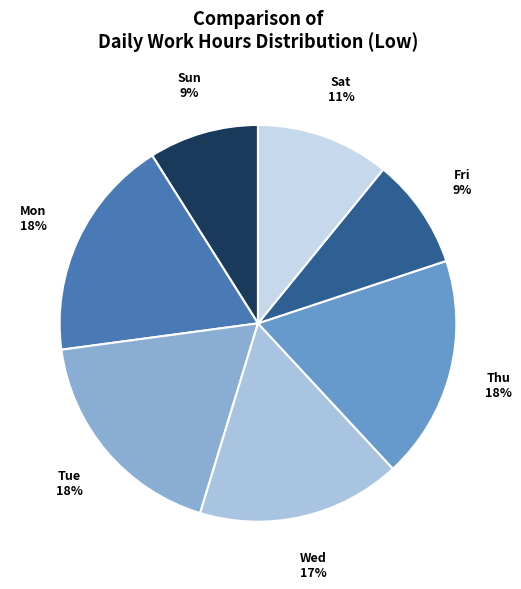

Count the number of slices in the pie.

7